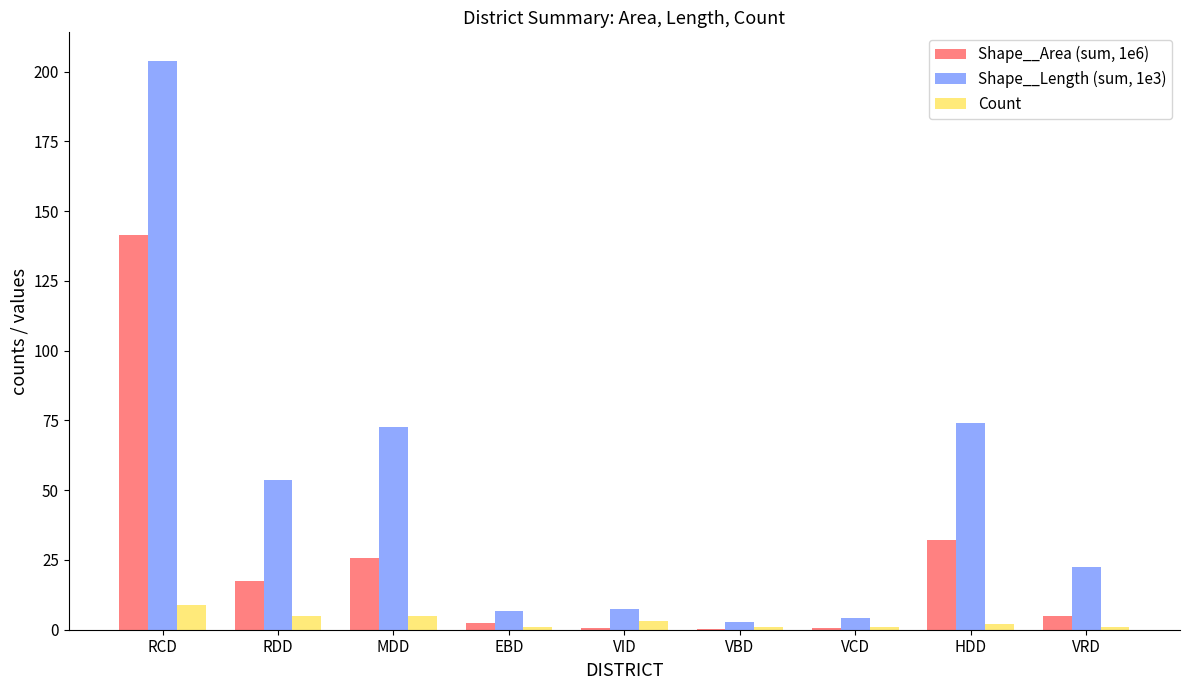

What is the spread (max minus min) of values at EBD?

5.8